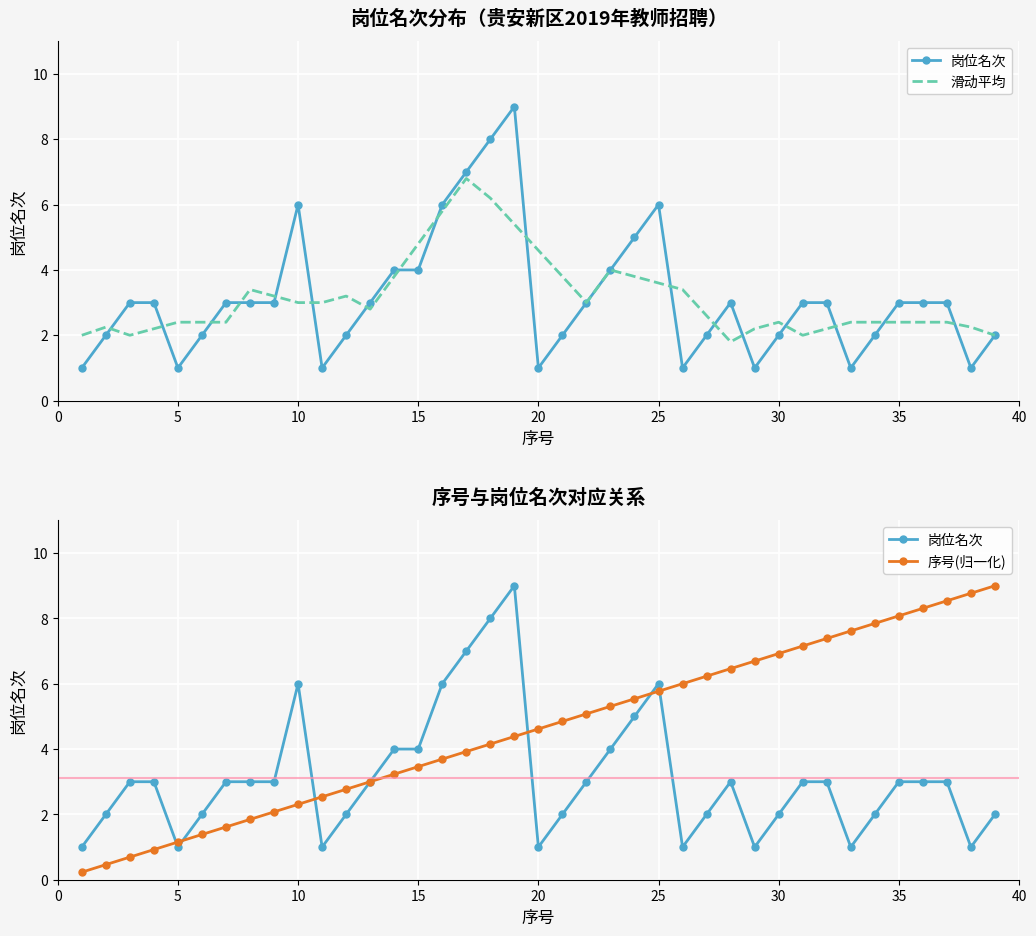

What is the sum of all 滑动平均 values?

122.7